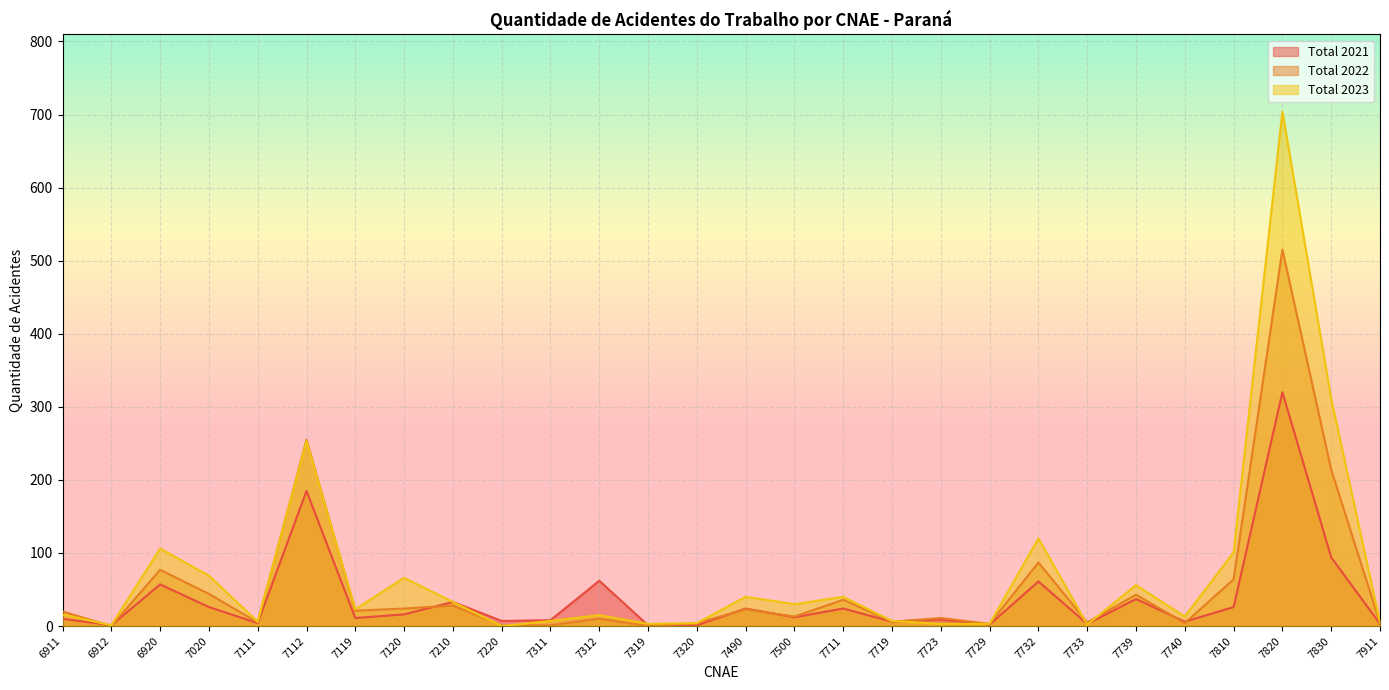

Reading left to right, transcribe all the data shown in this chart.

Total 2021: 10	1	57	26	4	185	11	16	33	7	8	62	1	1	24	12	24	6	9	2	61	3	37	6	26	320	94	3
Total 2022: 20	0	77	44	5	255	21	24	28	1	1	10	0	4	23	13	36	6	11	3	87	5	43	4	64	515	214	4
Total 2023: 16	1	106	69	6	253	23	66	33	0	7	15	3	4	40	30	40	7	3	3	120	2	56	13	101	704	311	5